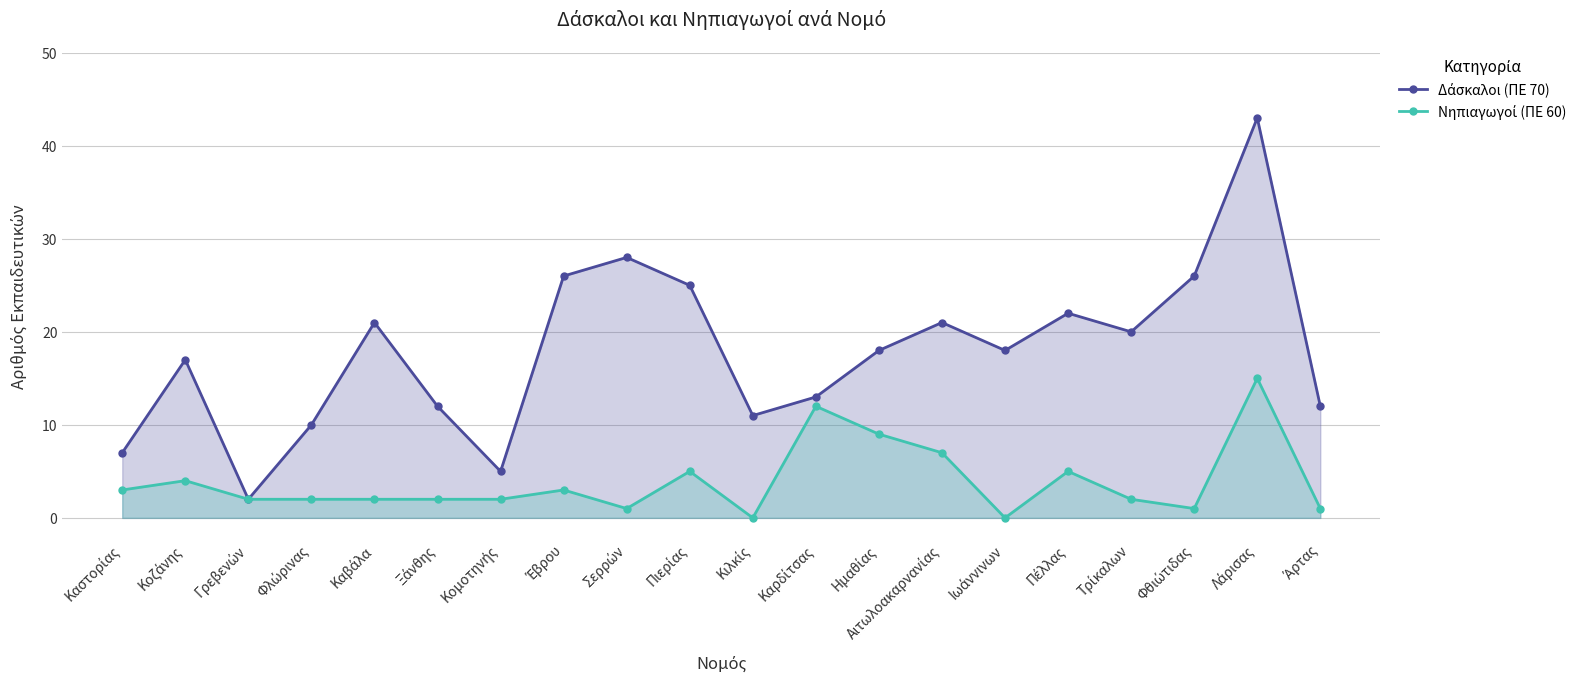

How many data points in Δάσκαλοι (ΠΕ 70) are above 18?

9